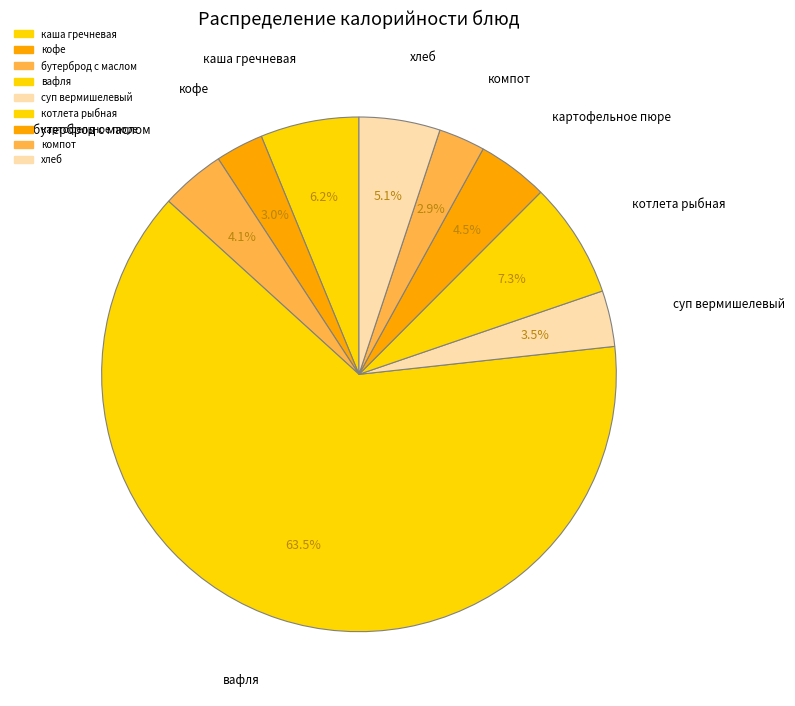

Between компот and котлета рыбная, which is larger?

котлета рыбная